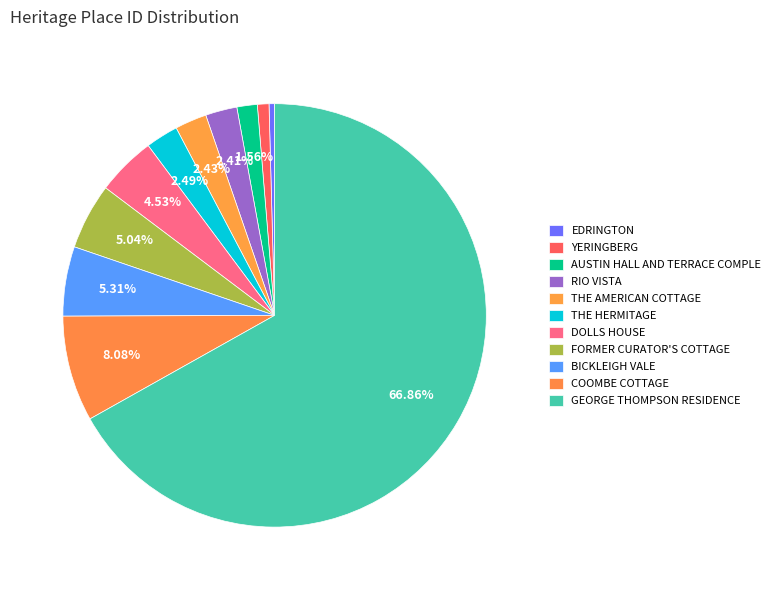

Which category has the biggest portion of the pie?

GEORGE THOMPSON RESIDENCE